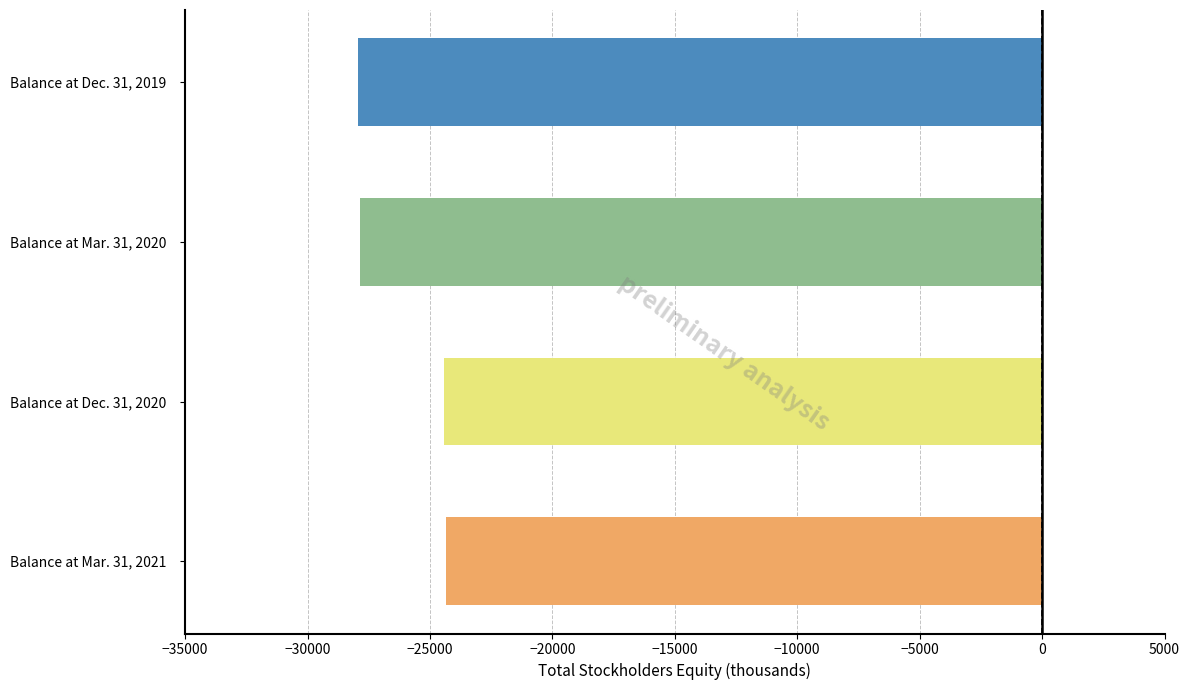

What is the average value?

-26140